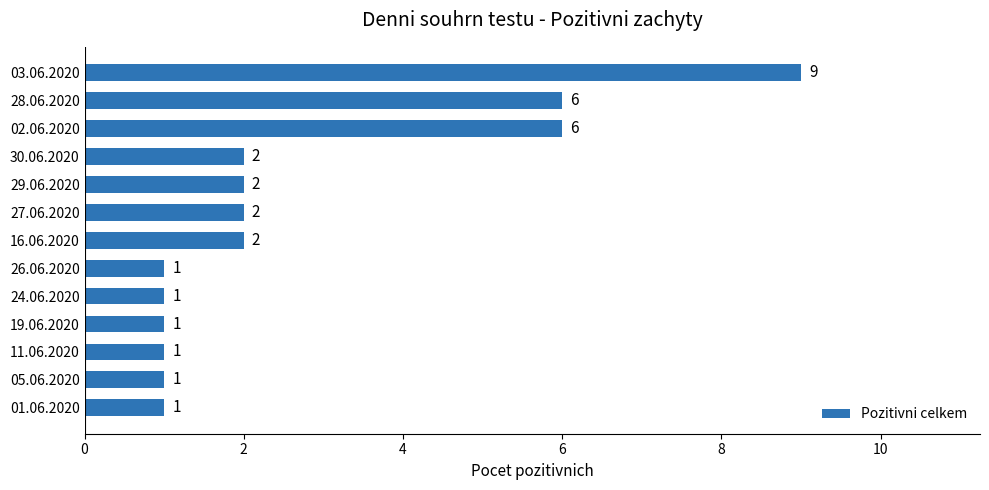

Which label corresponds to the largest value in the chart?

03.06.2020